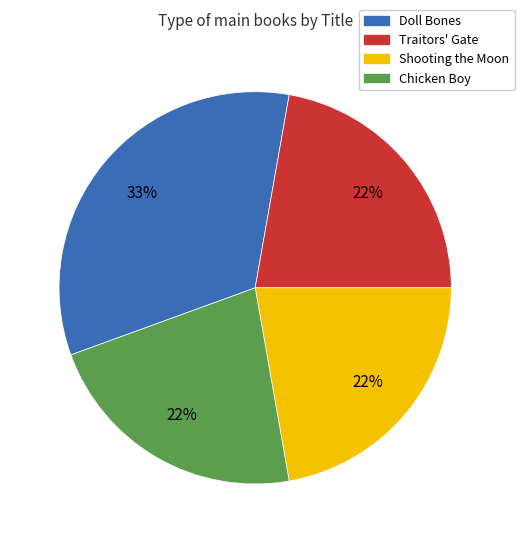

Is there a majority slice in this chart?

No